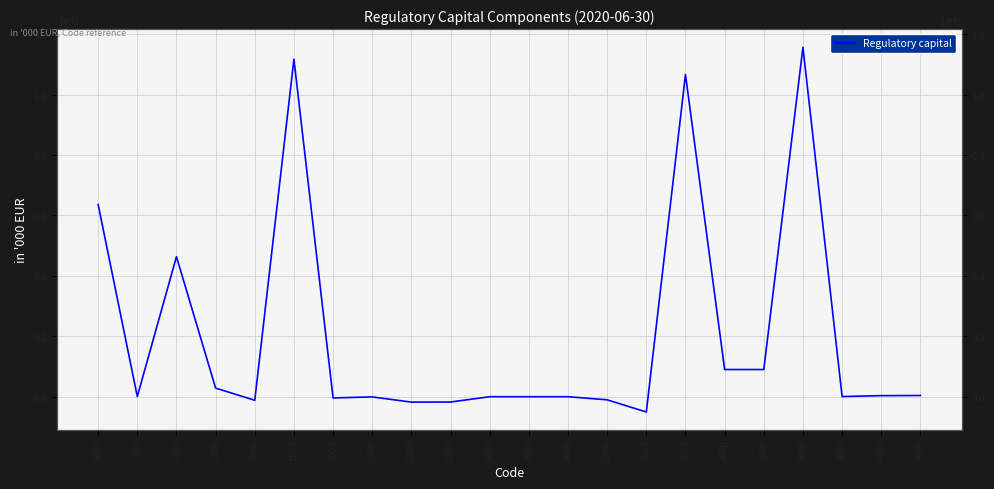

Rank the categories by value from lowest to highest.

2800, 2200, 2300, 1400, 2700, 2000, 2100, 2400, 2500, 2600, 4000, 1100, 4100, 4999, 1300, 3000, 3100, 1200, 1000, 2900, 1500, 3999